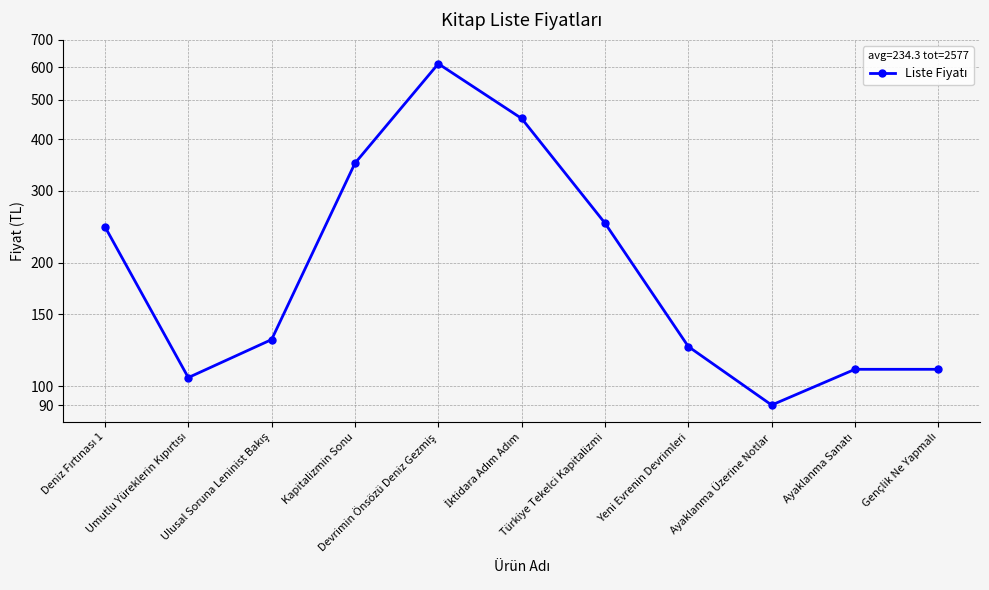

What is the minimum value shown in the chart?

90